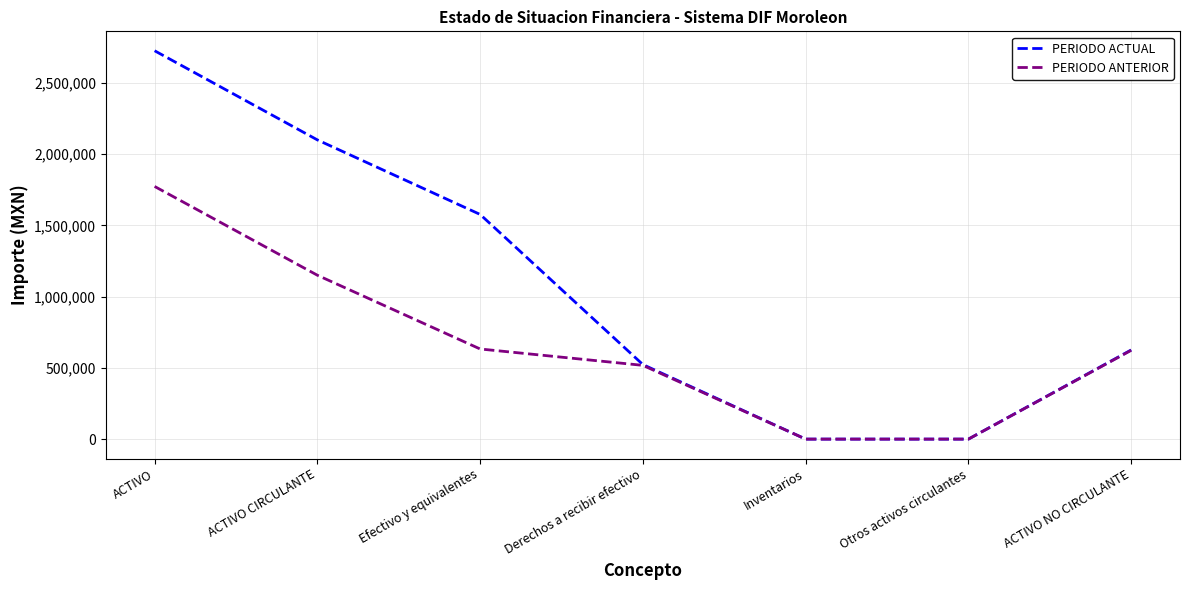

List the series in order of their overall mean, lowest first.

PERIODO ANTERIOR, PERIODO ACTUAL